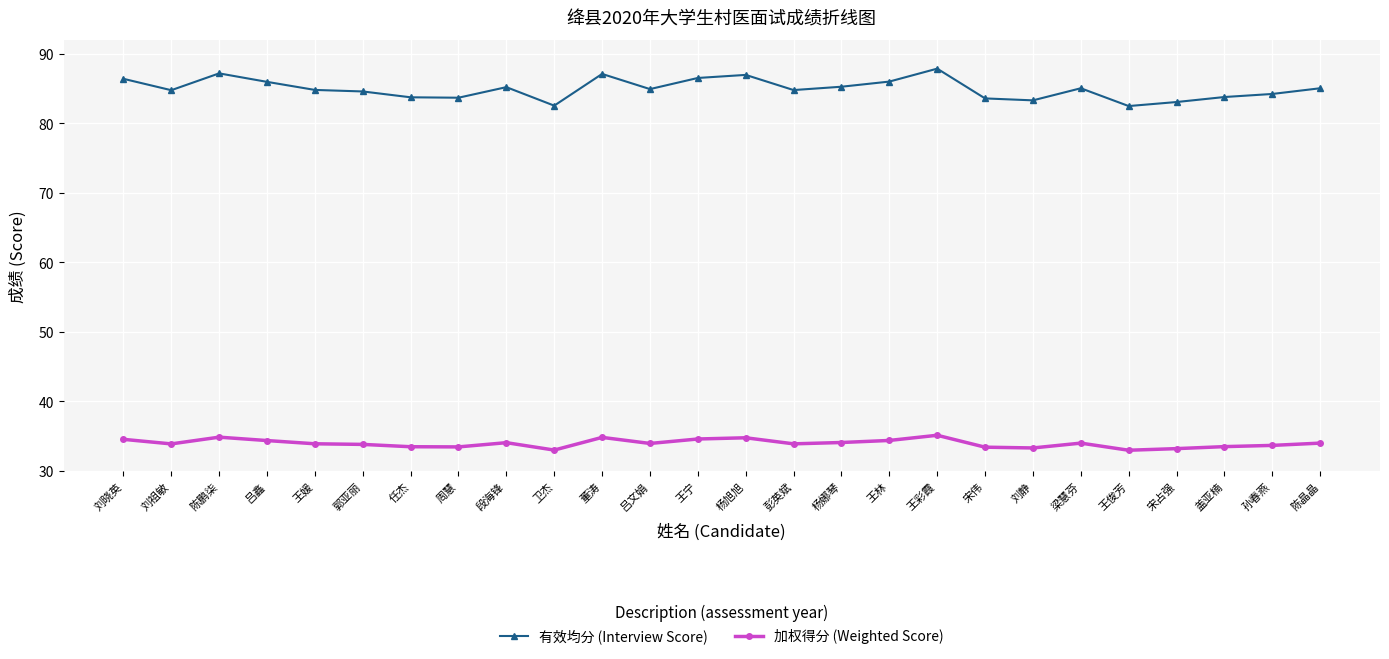

How many lines are shown in the chart?

2